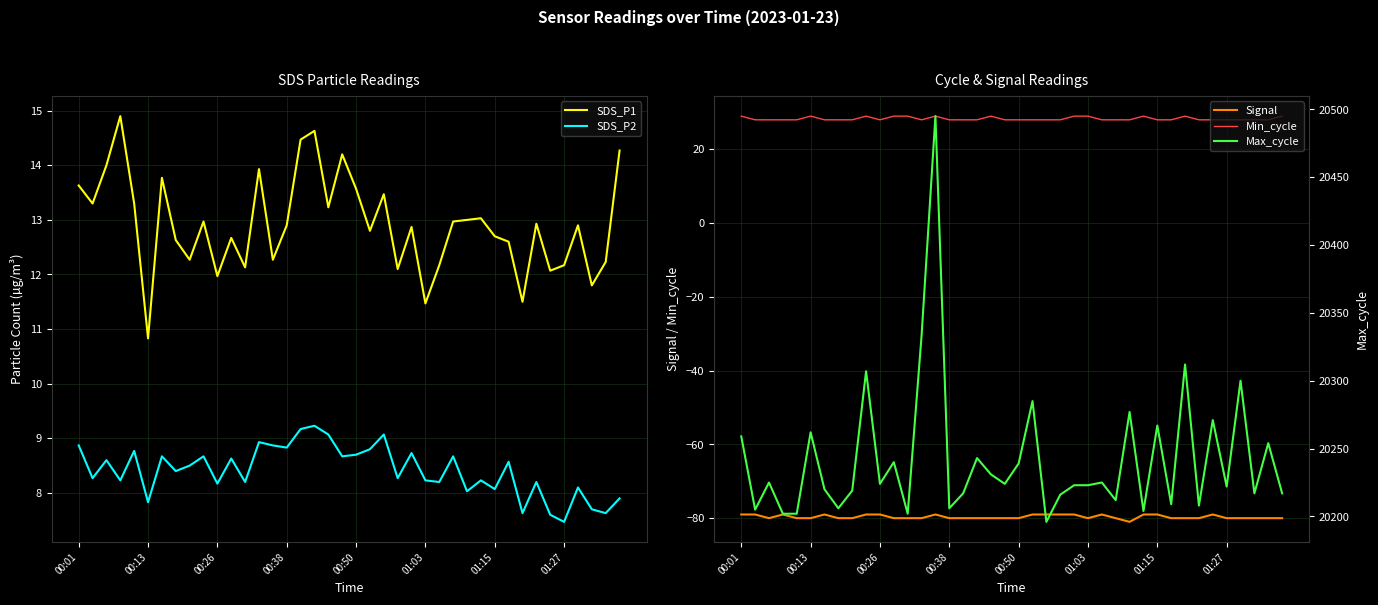

What is the lowest value of the SDS_P1 series?

10.8